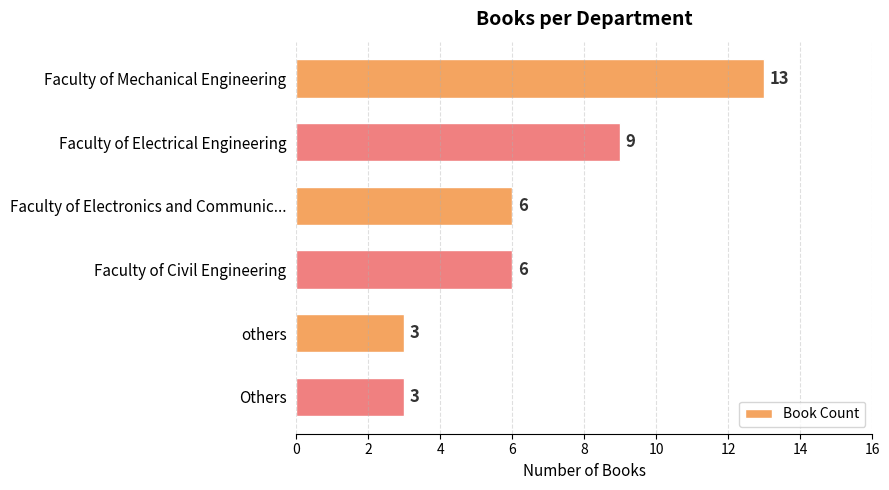

What is the label of the 5th bar from the bottom?

Faculty of Electrical Engineering